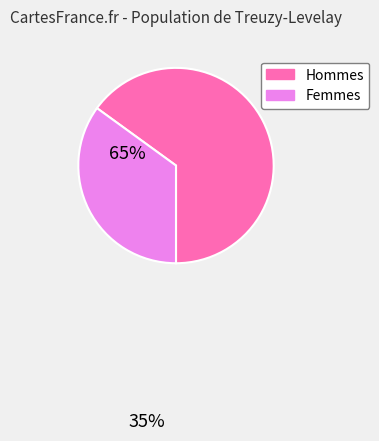

What is the ratio of the value at Femmes to the value at Hommes?

0.5